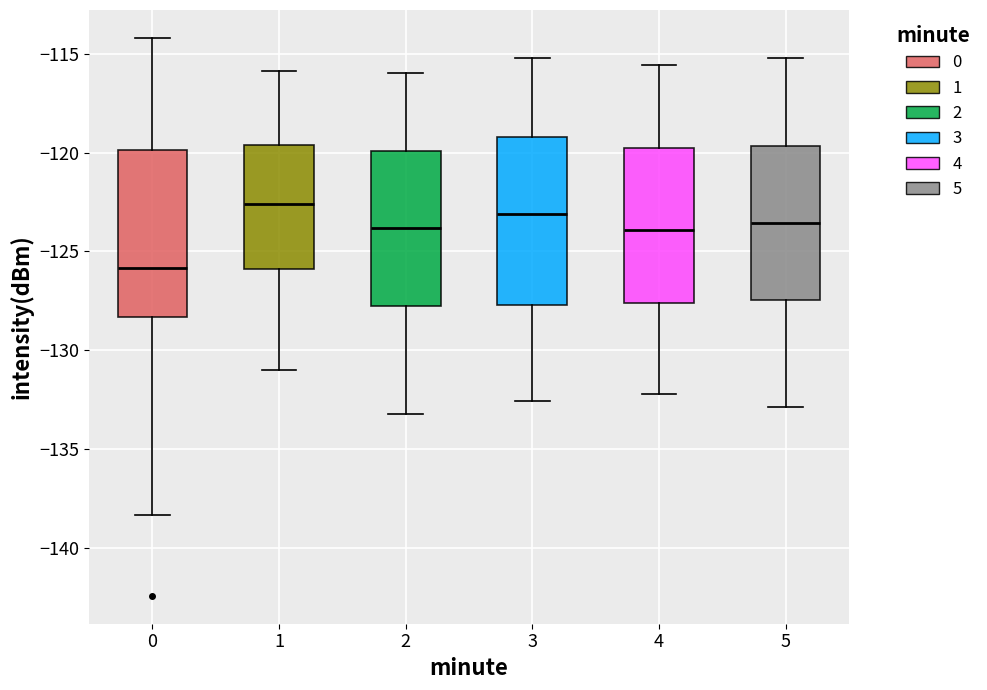

Where does the upper whisker of the box at x = 4 end on the y-axis? The values are not printed on the chart, so give them approximately, as read against the axis.

-115.5